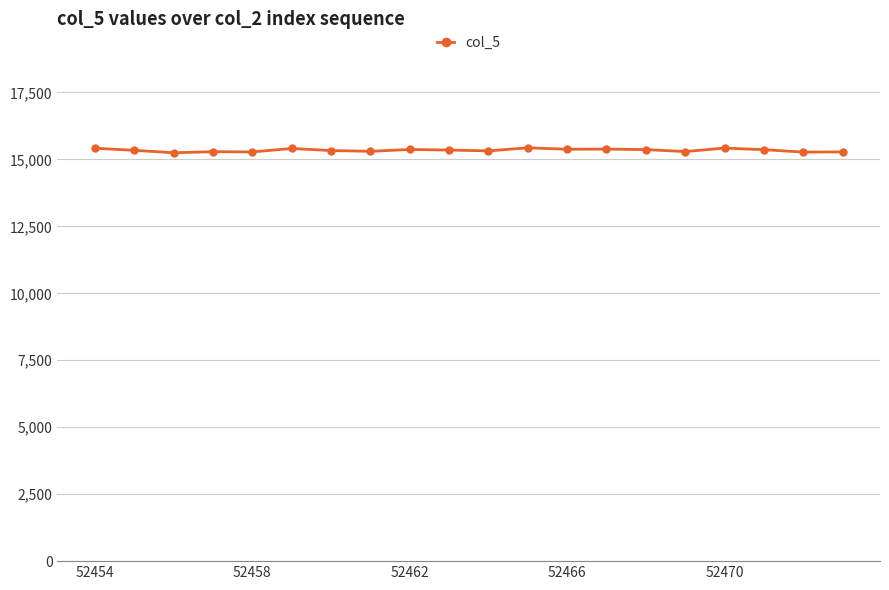

What is the sum of all values?

306828